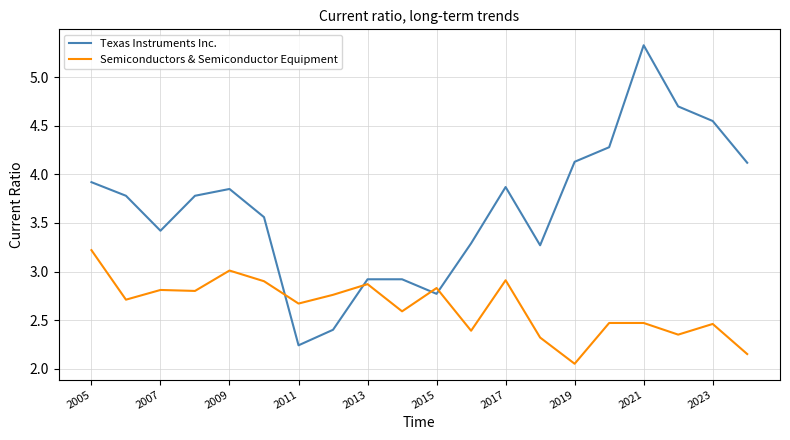

What is the greatest value displayed?

5.3